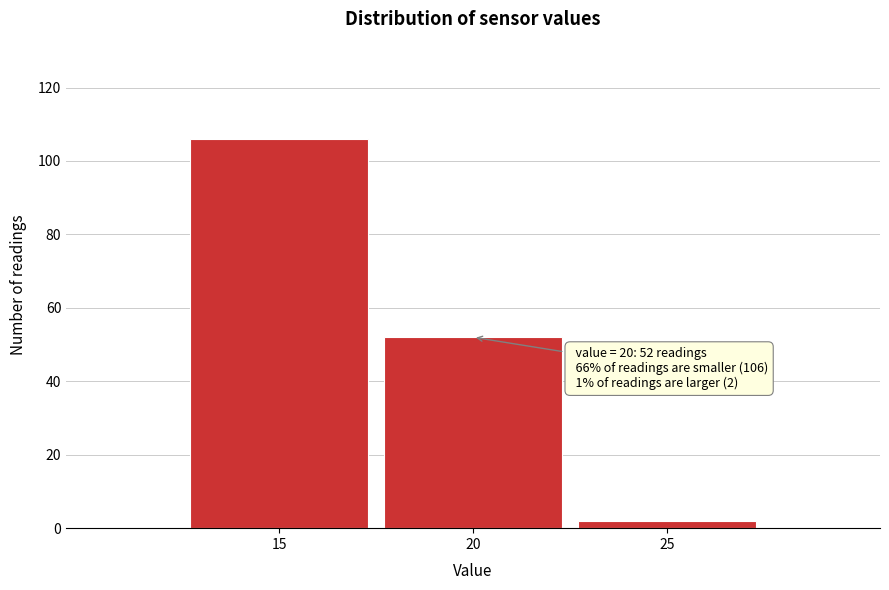

Over which range of the x-axis is the bar tallest?

12.5 to 17.5